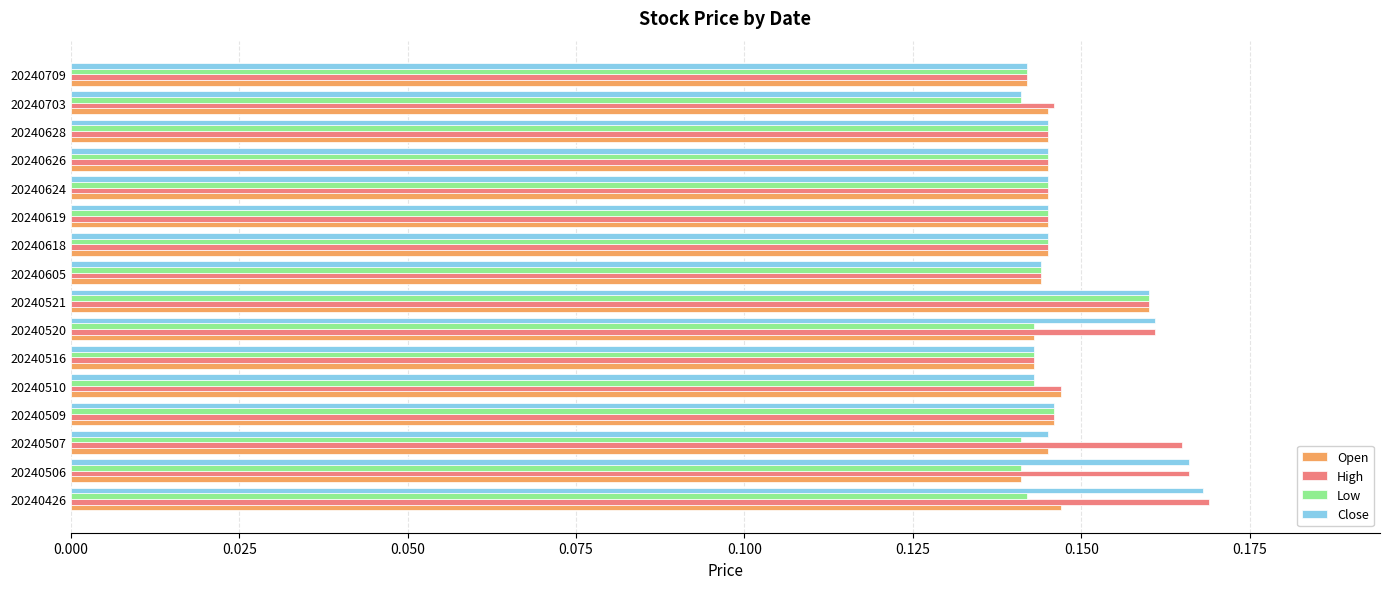

Which category has the highest value in the Open series?

20240521